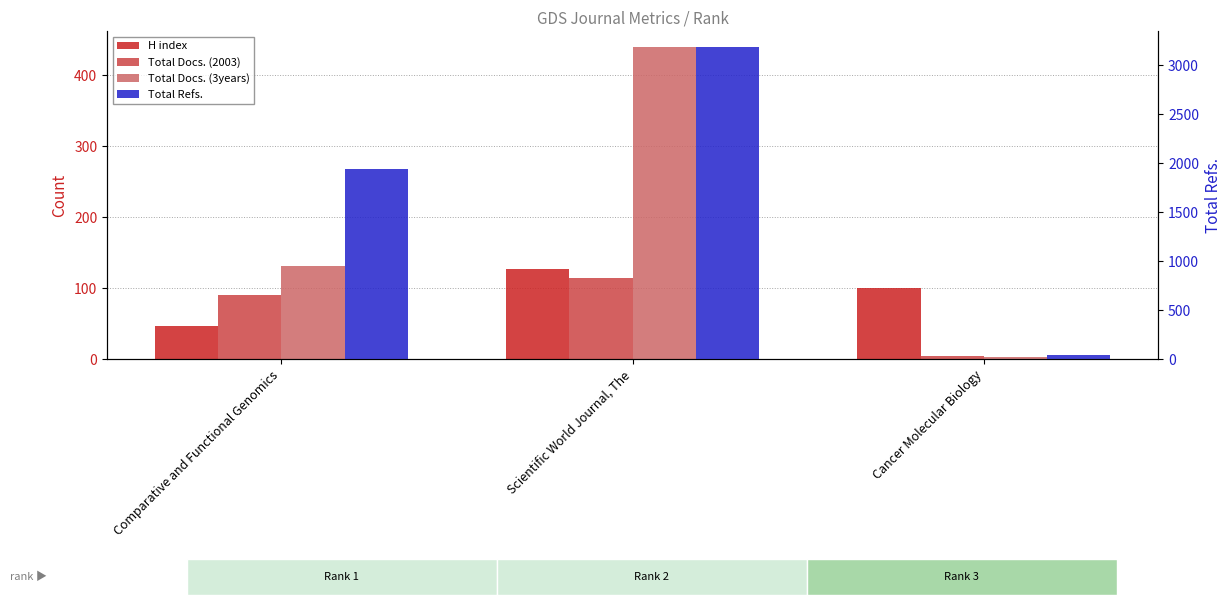

Count the number of categories in the chart.

3